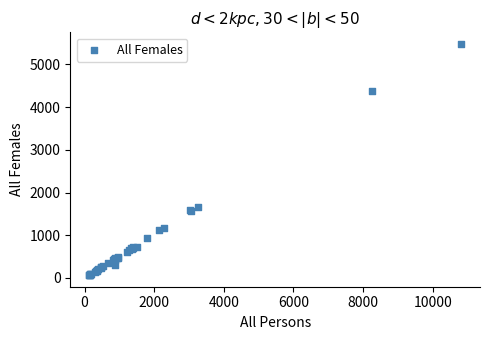

What Y value in the scatter plot is closest to 2773?

1653